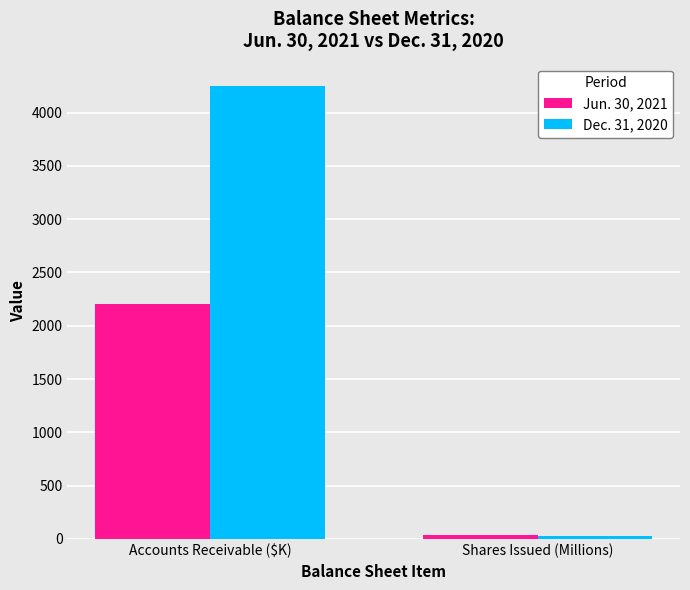

Reading right to left, list all the values displayed in this chart.

Jun. 30, 2021: 35.3	2207.0
Dec. 31, 2020: 26.1	4247.0